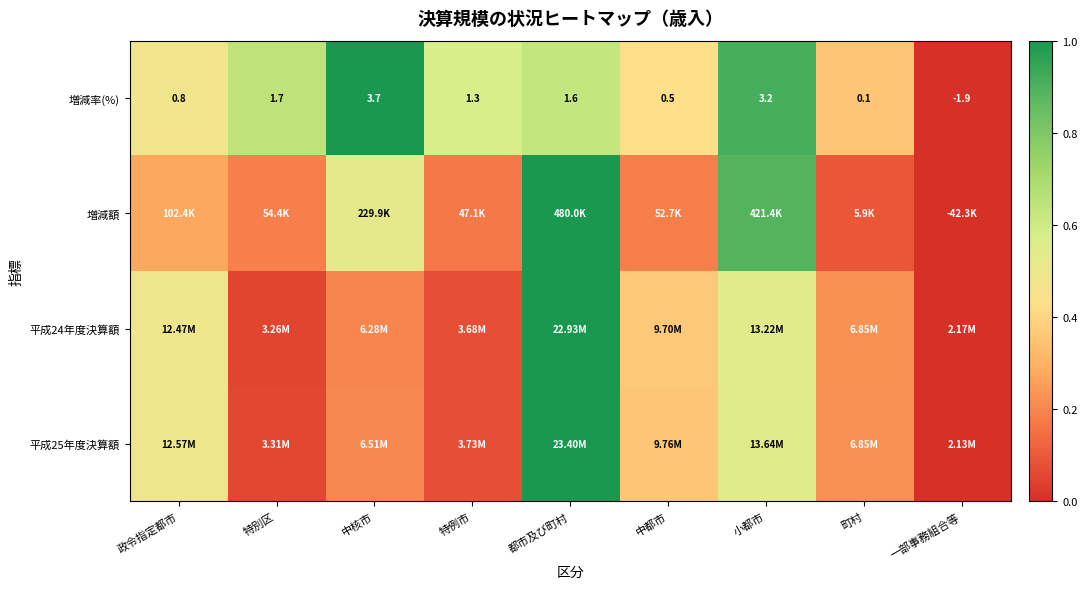

Which category has the lowest value in the 増減率(%) series?

一部事務組合等